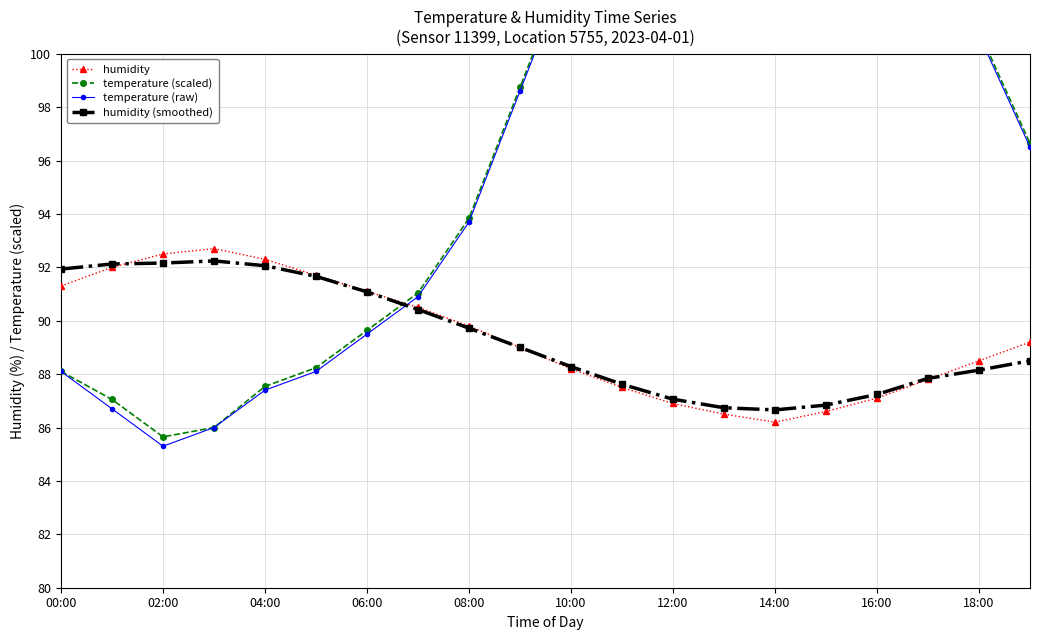

In temperature (scaled), how many points are lower than both neighbors (excluding endpoints)?

1